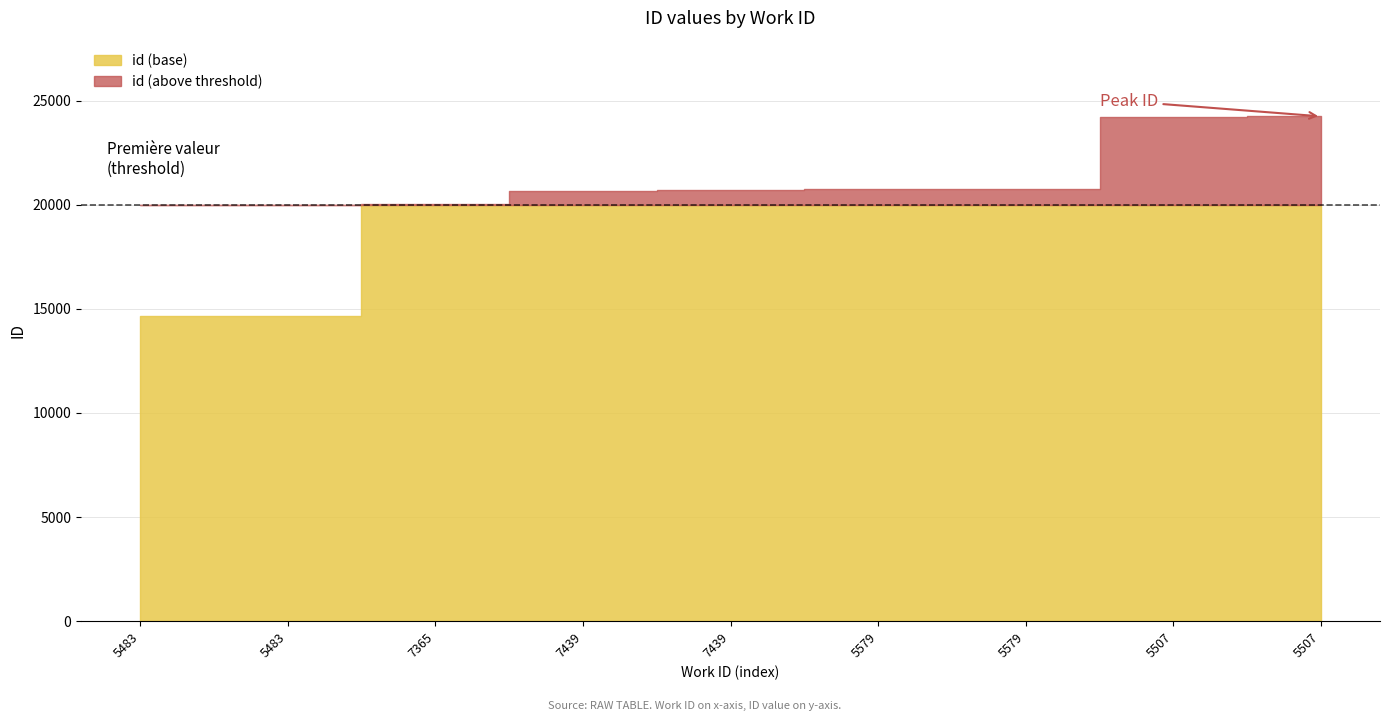

What is the difference between the values at 5483 and 7365?

5379